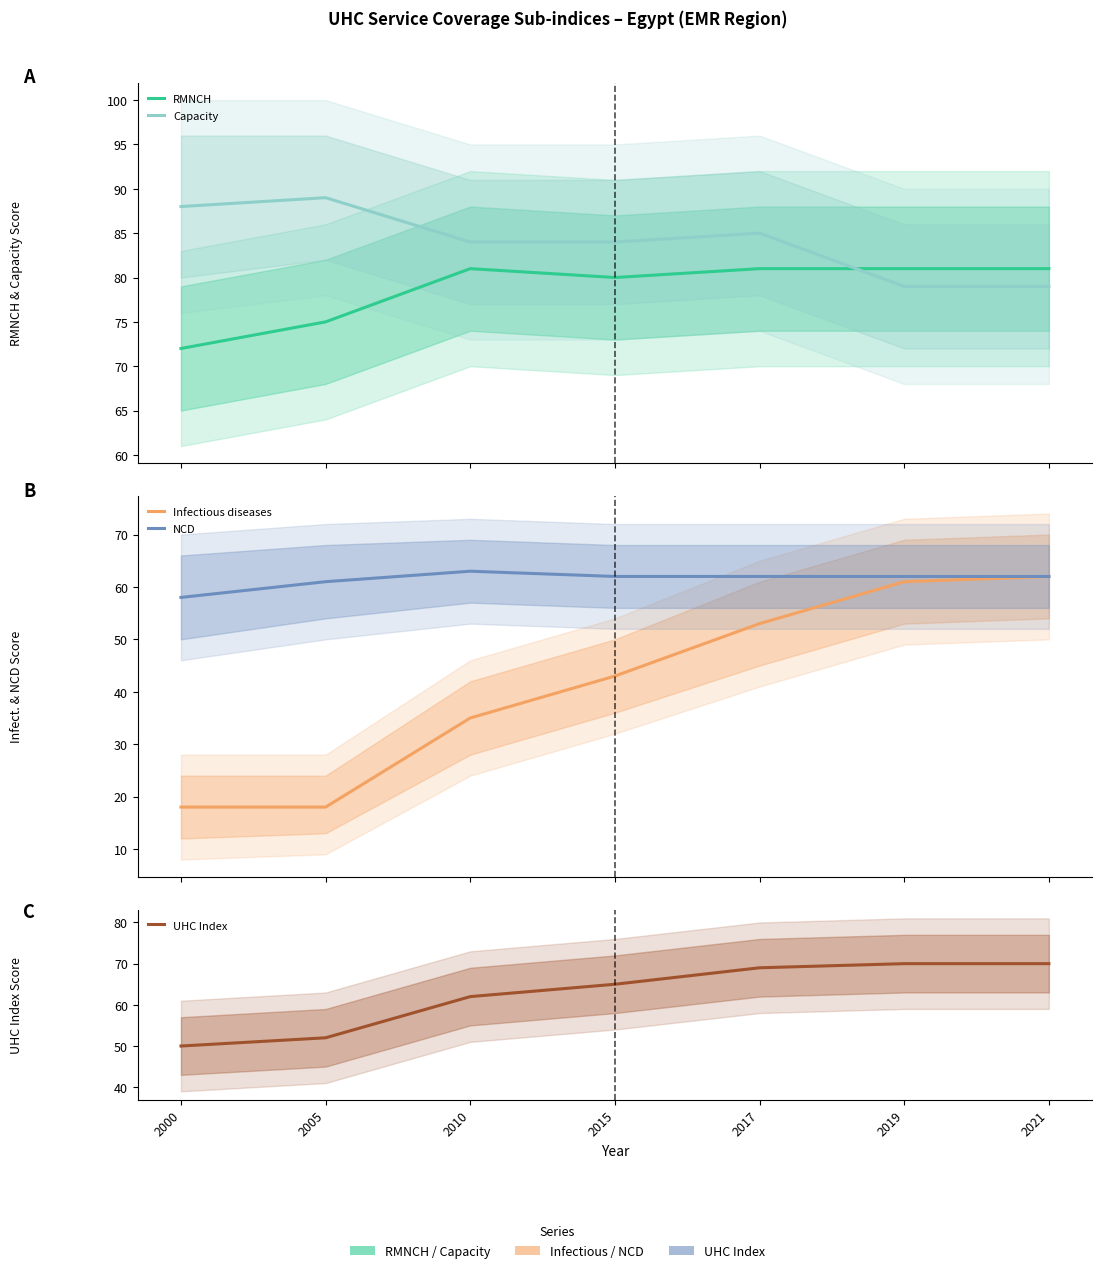

True or false: NCD and Infectious diseases intersect in this chart.

False